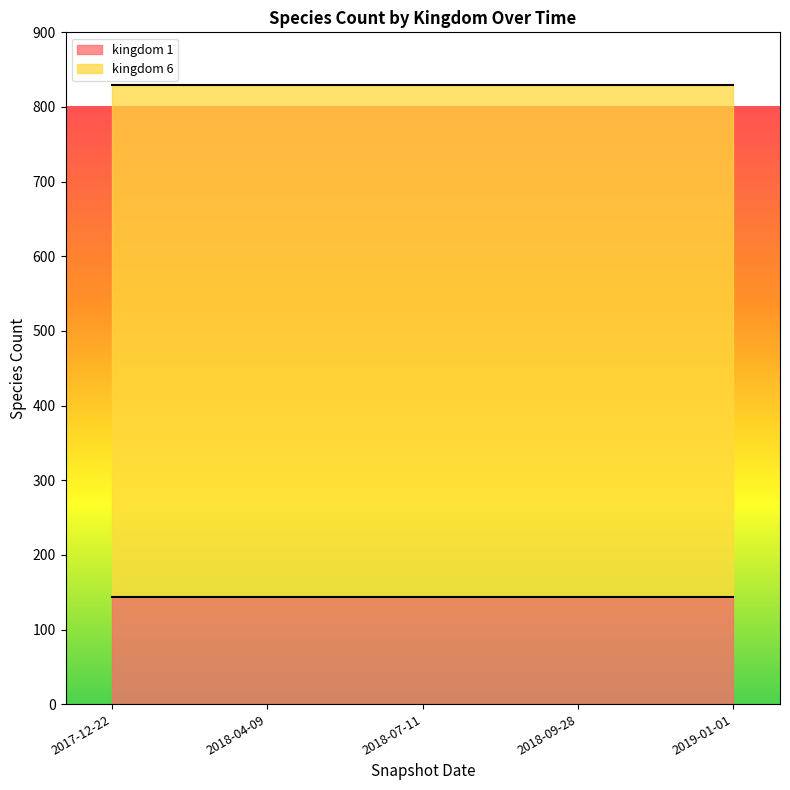

Rank the series at 2019-01-01 from lowest to highest value.

kingdom 1, kingdom 6